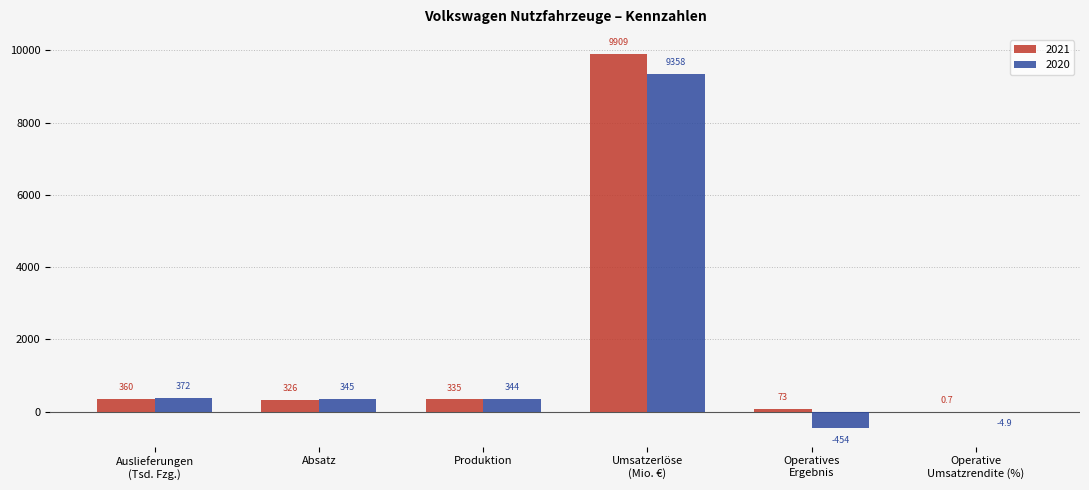

What are all the series names shown in the legend?

2021, 2020